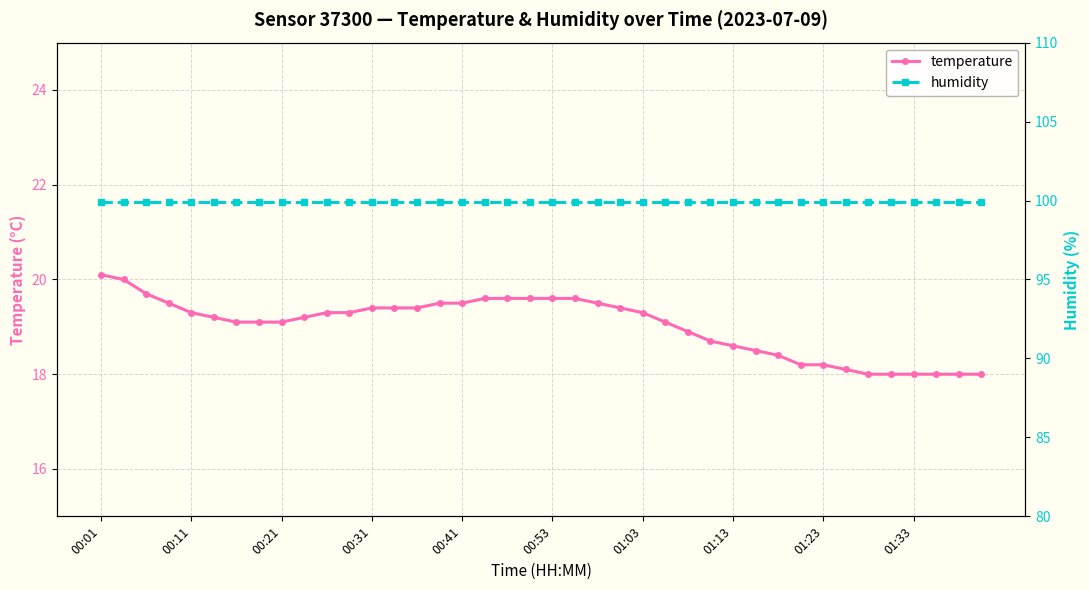

What is the maximum value for temperature?

20.1